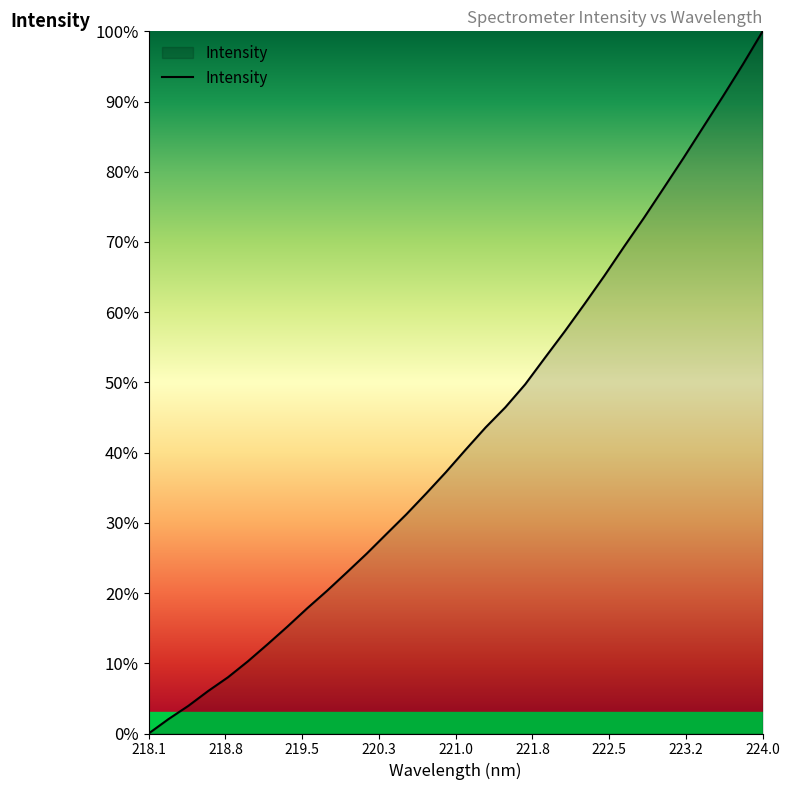

Count the number of values greater than 40.

16